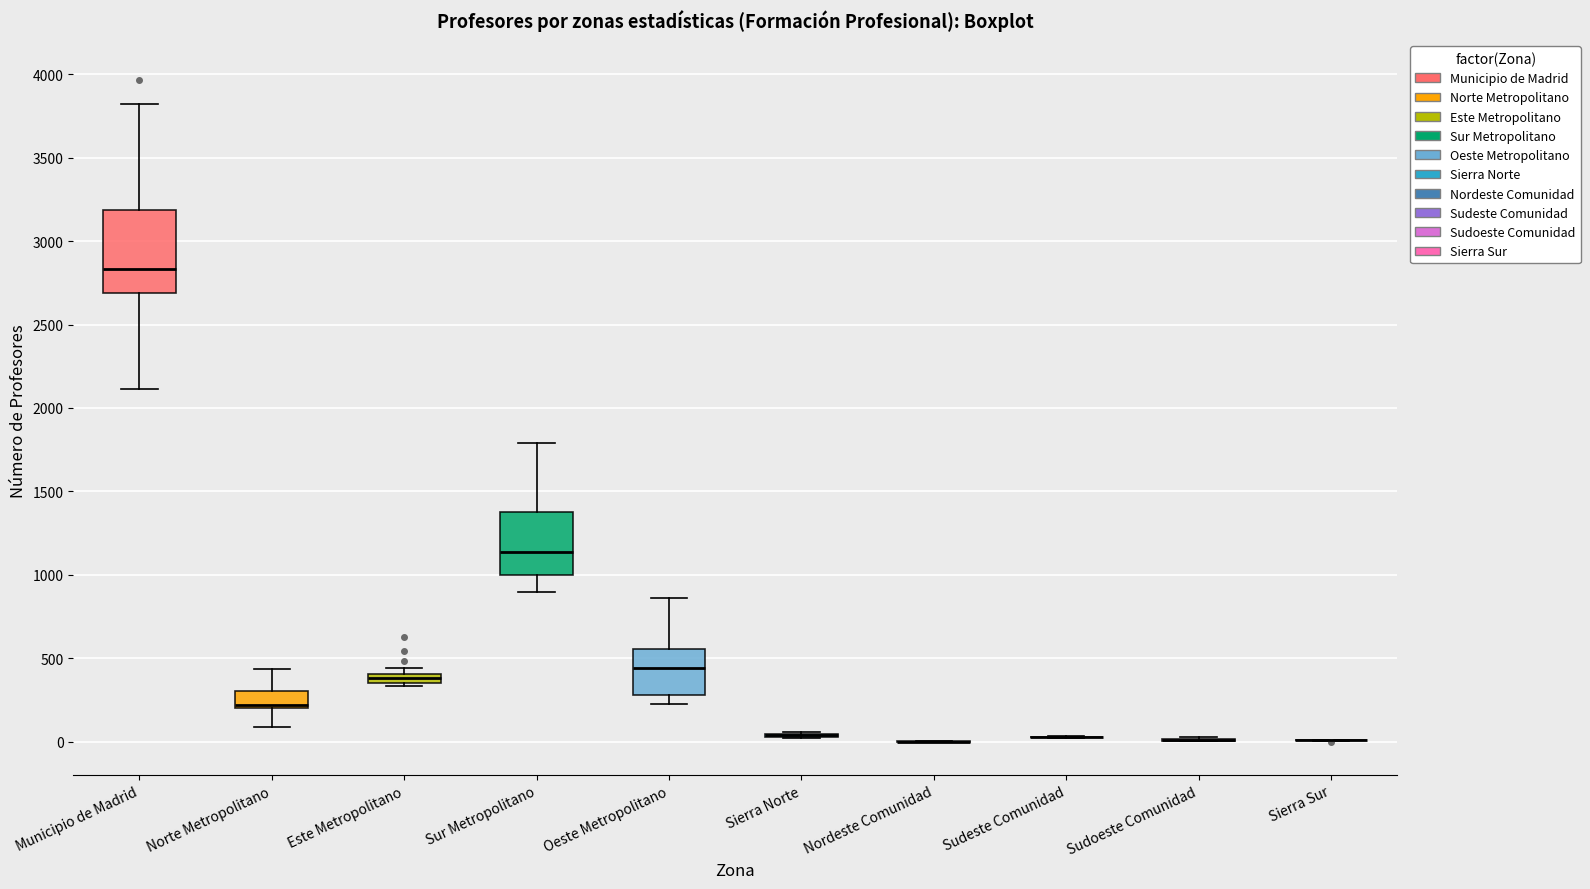

Which box is the tallest, from its lower edge to its upper edge?

Municipio de Madrid